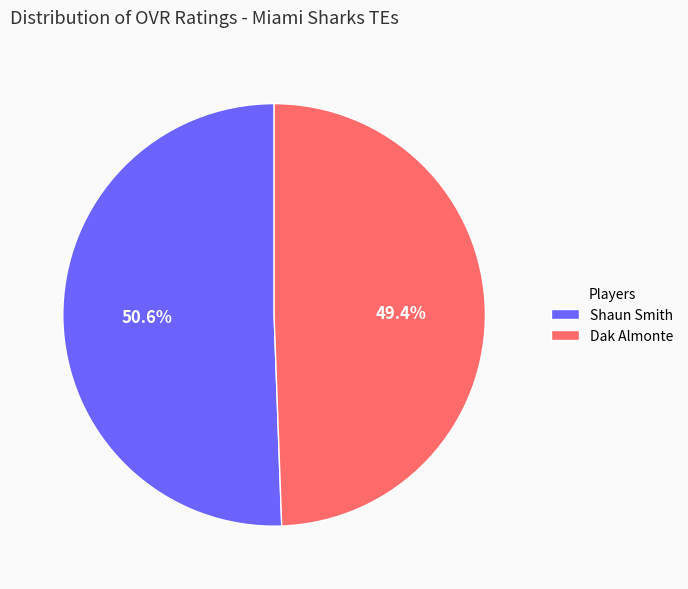

To the nearest percent, what portion does Shaun Smith represent?

51%